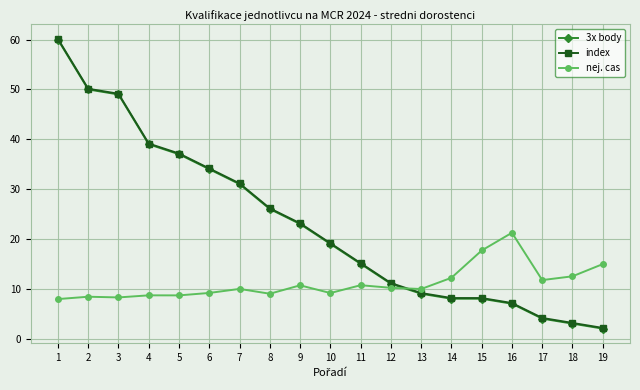

How many lines are shown in the chart?

3